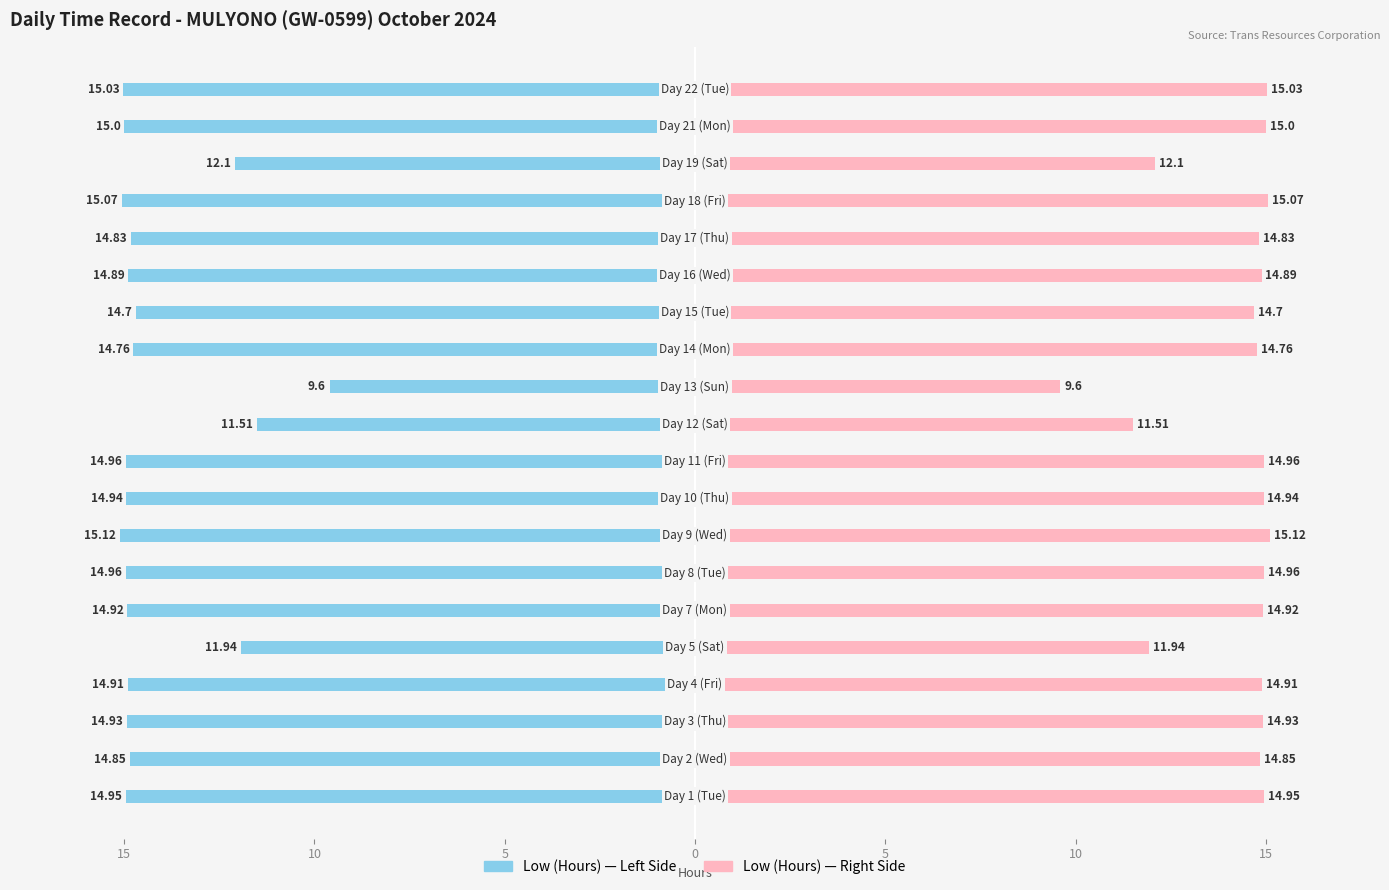

Reading left to right, extract all data points from this chart.

Low (Hours) - Left: -14.9	-14.8	-14.9	-14.9	-11.9	-14.9	-15.0	-15.1	-14.9	-15.0	-11.5	-9.6	-14.8	-14.7	-14.9	-14.8	-15.1	-12.1	-15.0	-15.0
Low (Hours) - Right: 14.9	14.8	14.9	14.9	11.9	14.9	15.0	15.1	14.9	15.0	11.5	9.6	14.8	14.7	14.9	14.8	15.1	12.1	15.0	15.0